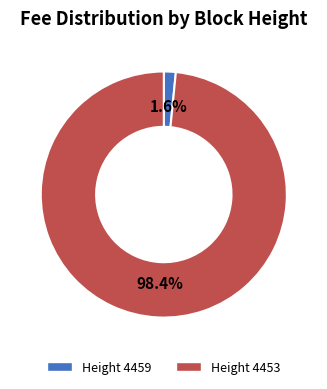

To the nearest percent, what is the average slice percentage?

50%